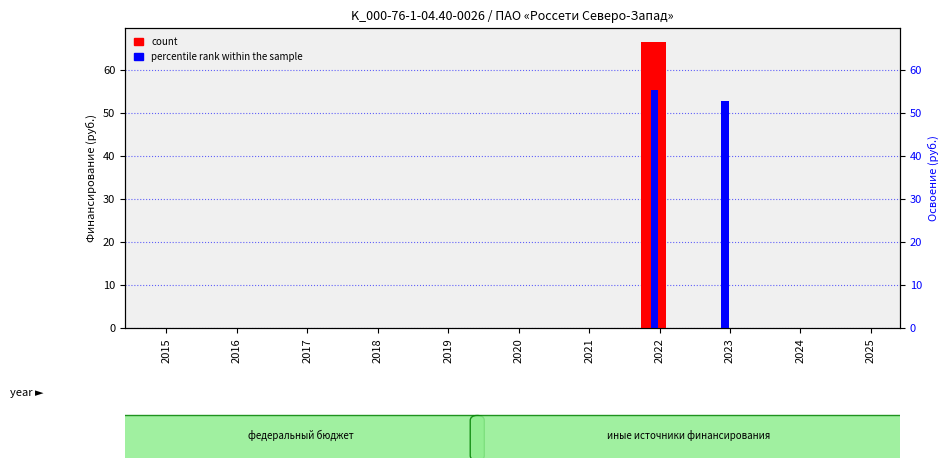

Reading left to right, what are all the values shown in this chart?

count: 2015=0.0	2016=0.0	2017=0.0	2018=0.0	2019=0.0	2020=0.0	2021=0.0	2022=66.4	2023=0.0	2024=0.0	2025=0.0
percentile rank within the sample: 2015=0.0	2016=0.0	2017=0.0	2018=0.0	2019=0.0	2020=0.0	2021=0.0	2022=55.3	2023=52.7	2024=0.0	2025=0.0